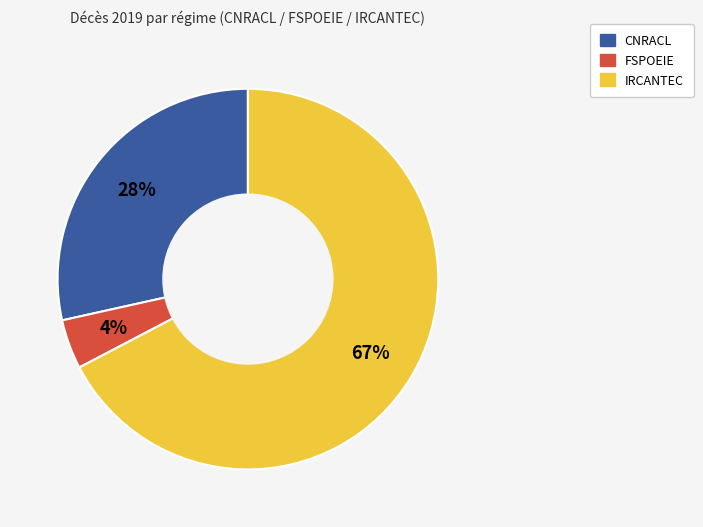

To the nearest percent, what is the average slice percentage?

33%